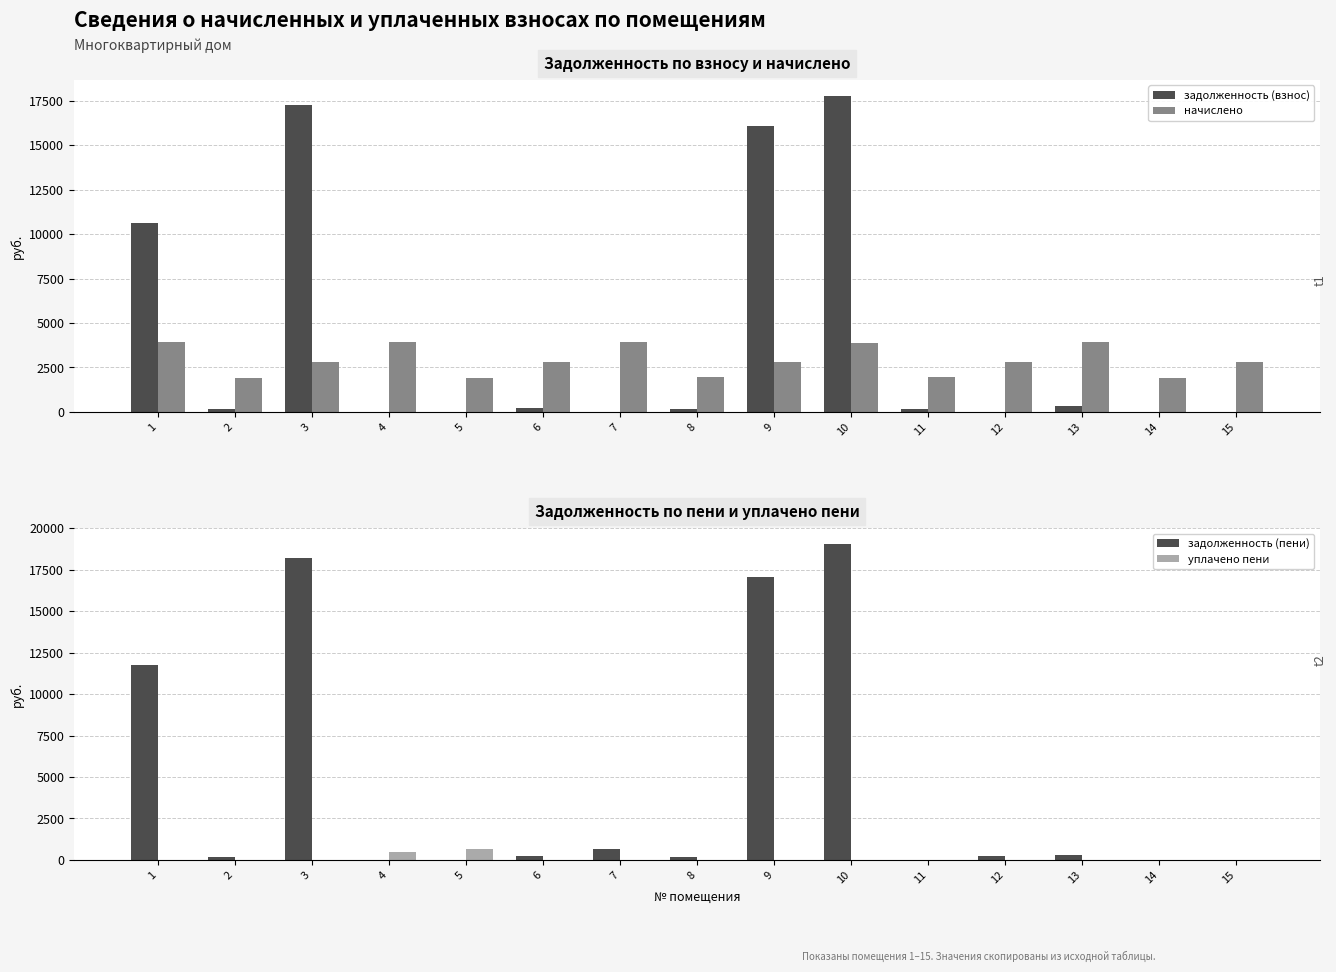

What is the difference between the second highest and minimum values in the уплачено пени series?

448.7